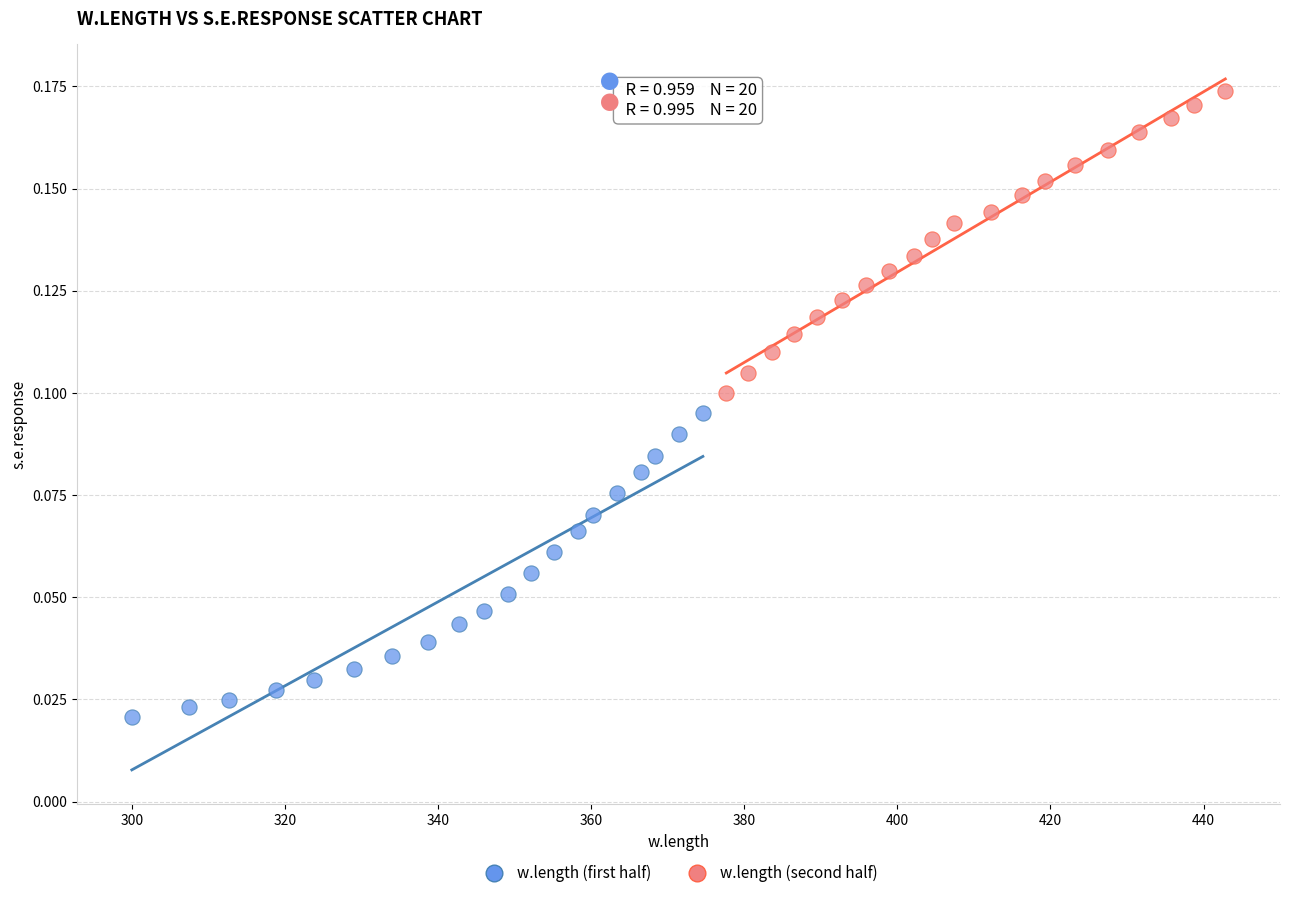

Which series has the largest Y range (max minus min)?

w.length (first half)